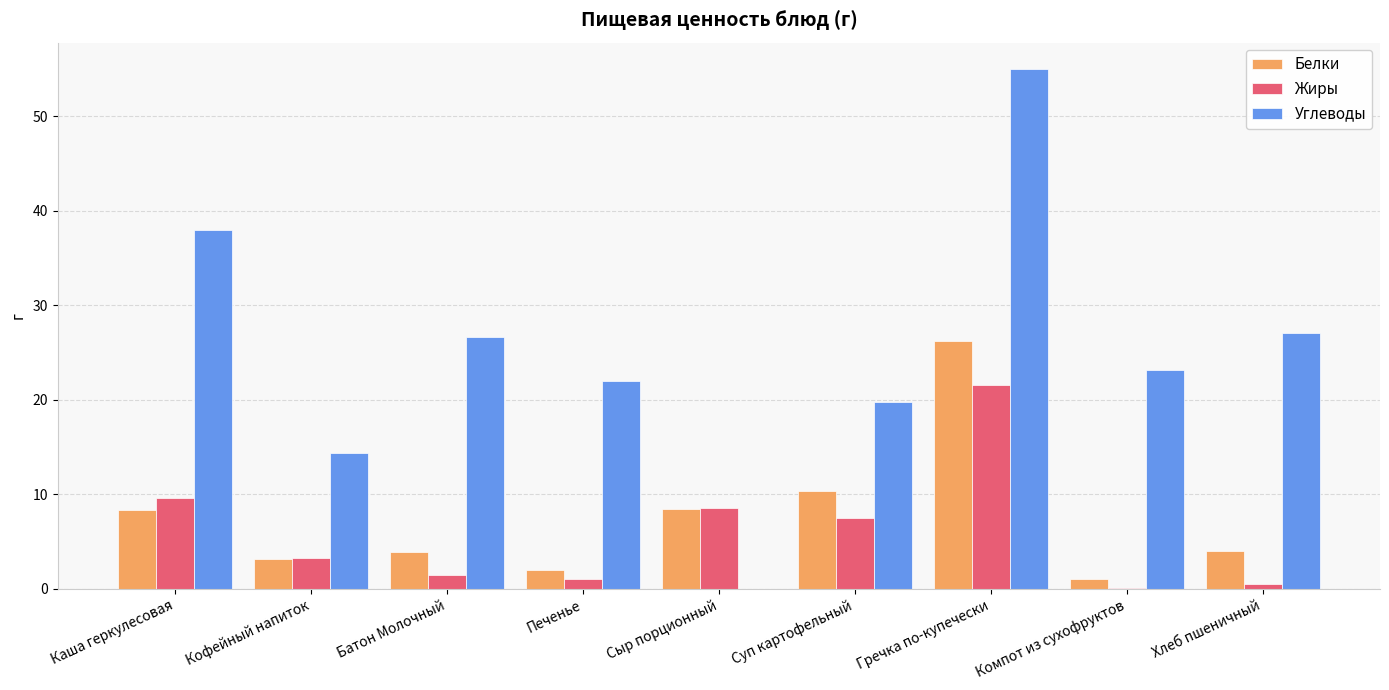

Which category has the highest value in the Жиры series?

Гречка по-купечески